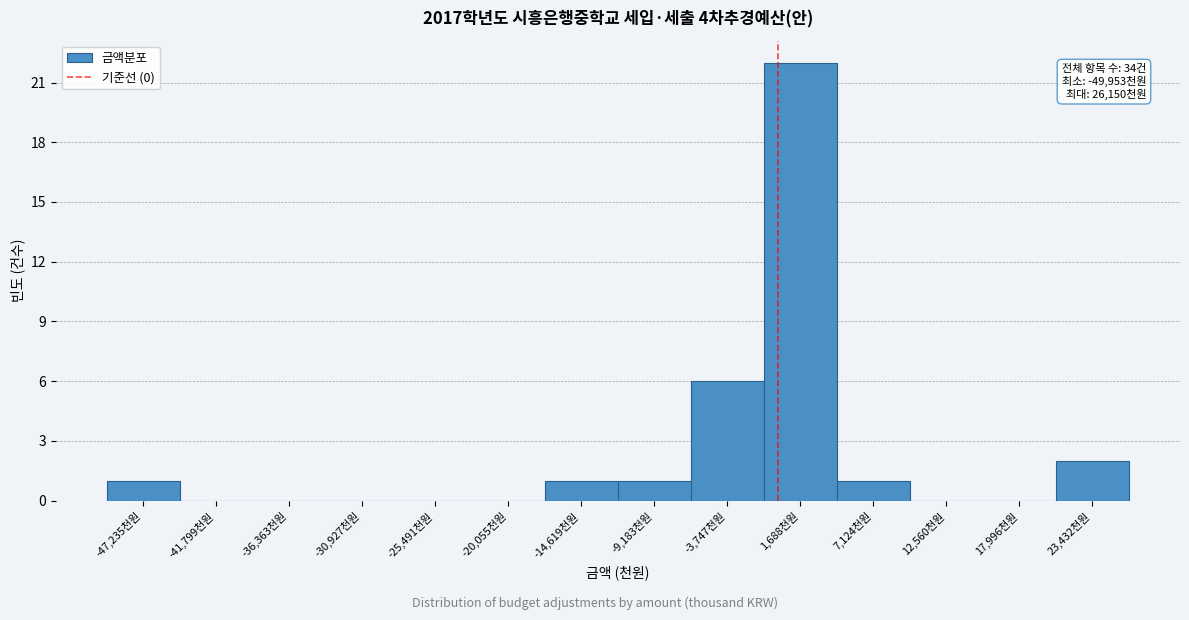

Over which range of the x-axis is the bar tallest?

-1000 to 4000